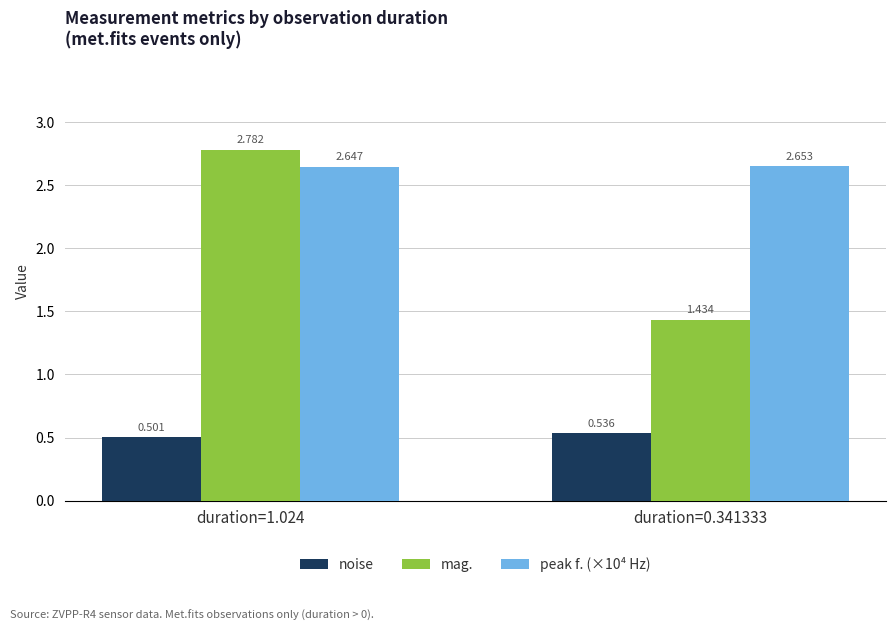

What are all the series names shown in the legend?

noise, mag., peak f. (×10⁴ Hz)